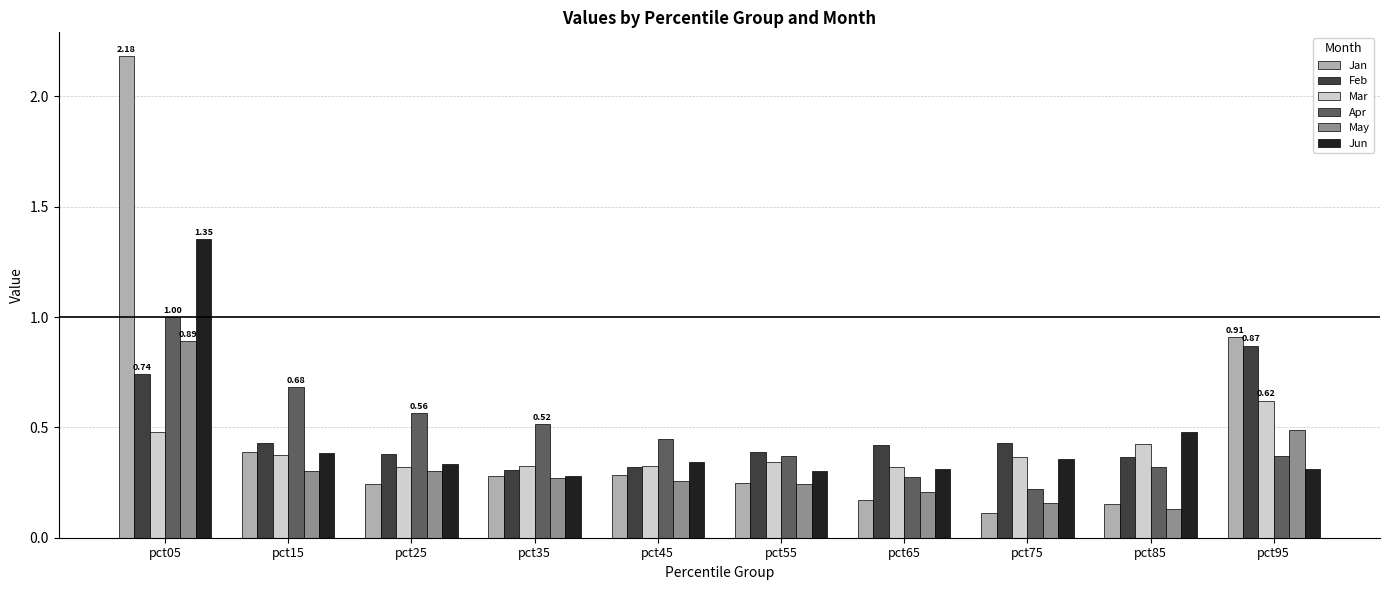

Where is Jun nearest to the value 0?

pct35